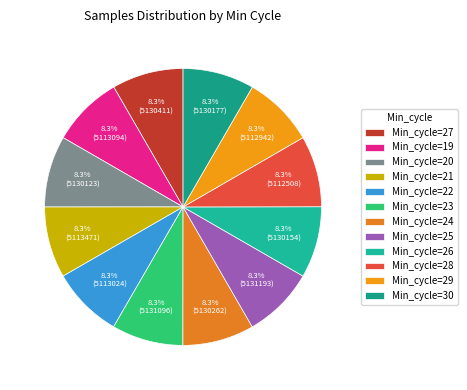

Is there a majority slice in this chart?

No